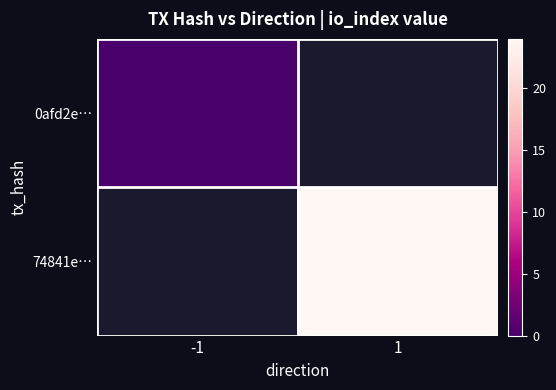

At which category does the chart reach its minimum across all series?

-1